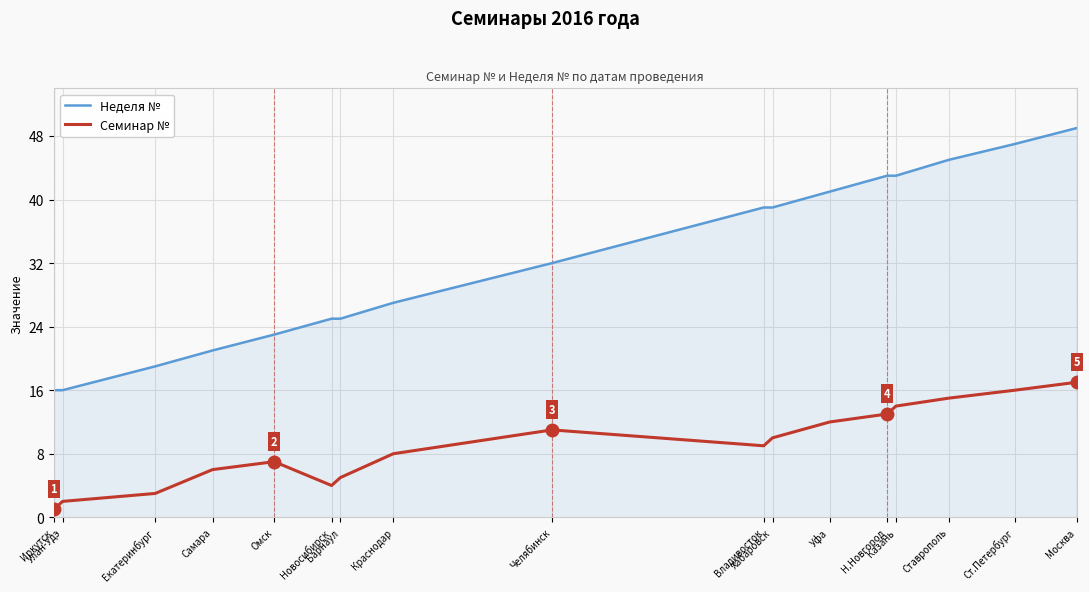

The value of Неделя № at Омск is 35. True or false?

False